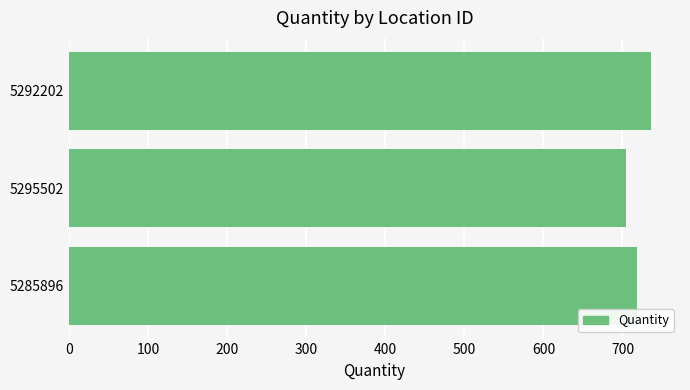

List the labels in order of value, largest first.

5292202, 5285896, 5295502